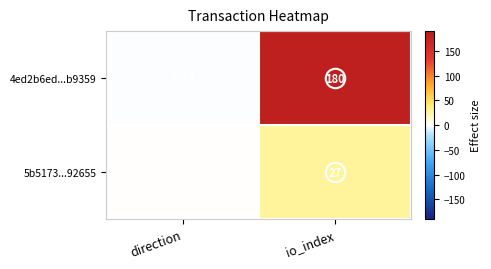

Which category has the highest value across all series?

io_index